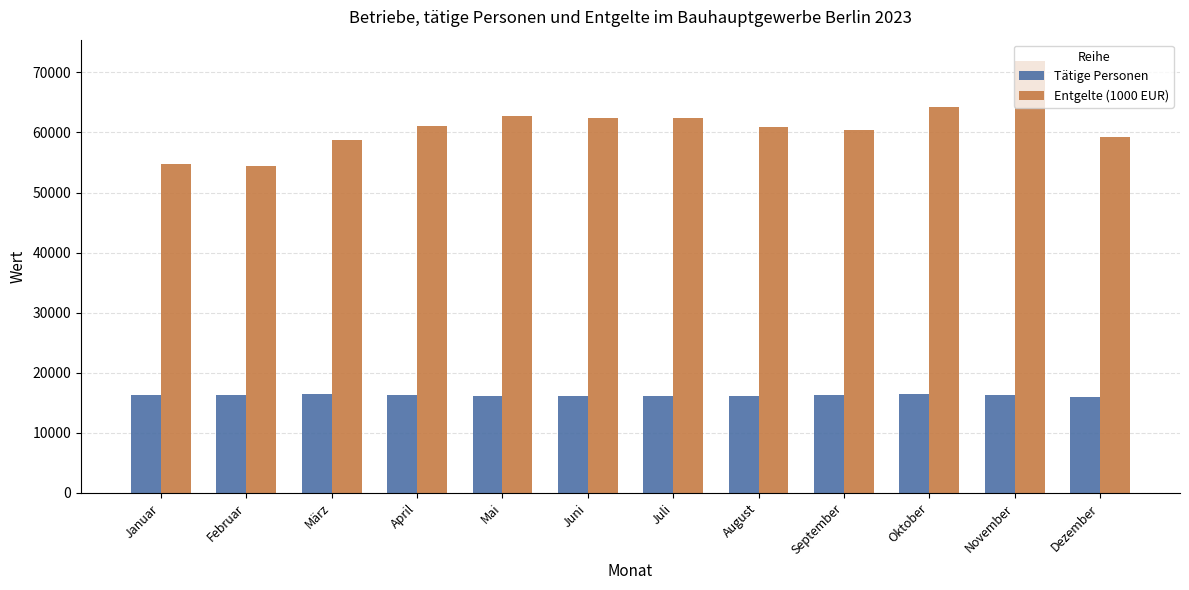

The value of Entgelte (1000 EUR) at Februar is 54353. True or false?

True